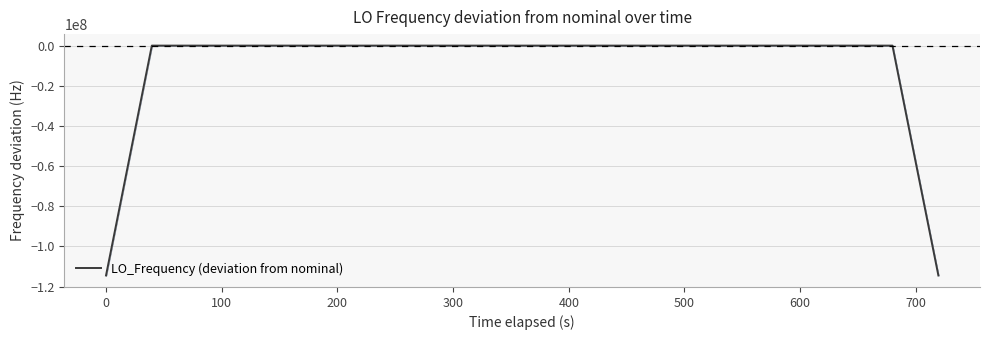

Where is the first local maximum?

100